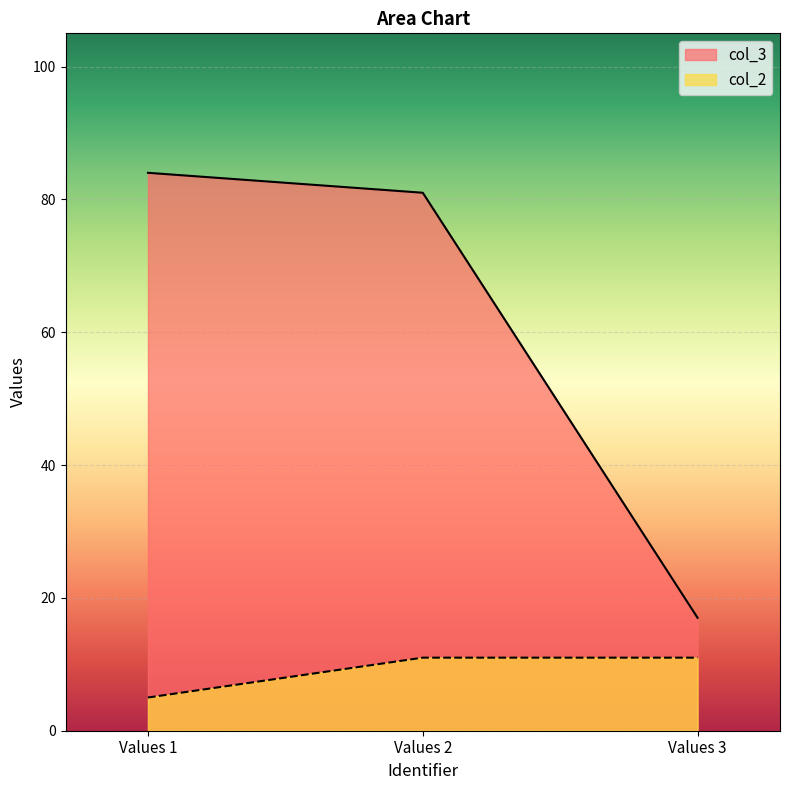

Count the number of categories in the chart.

3